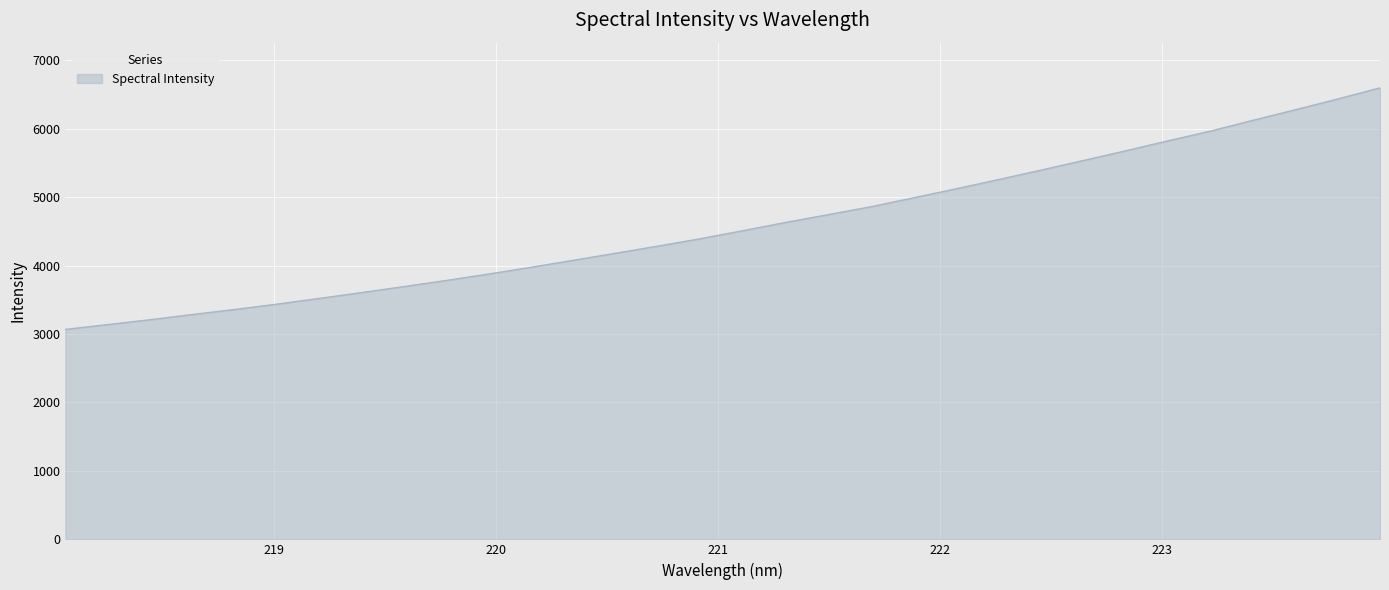

What is the greatest value displayed?

6597.3